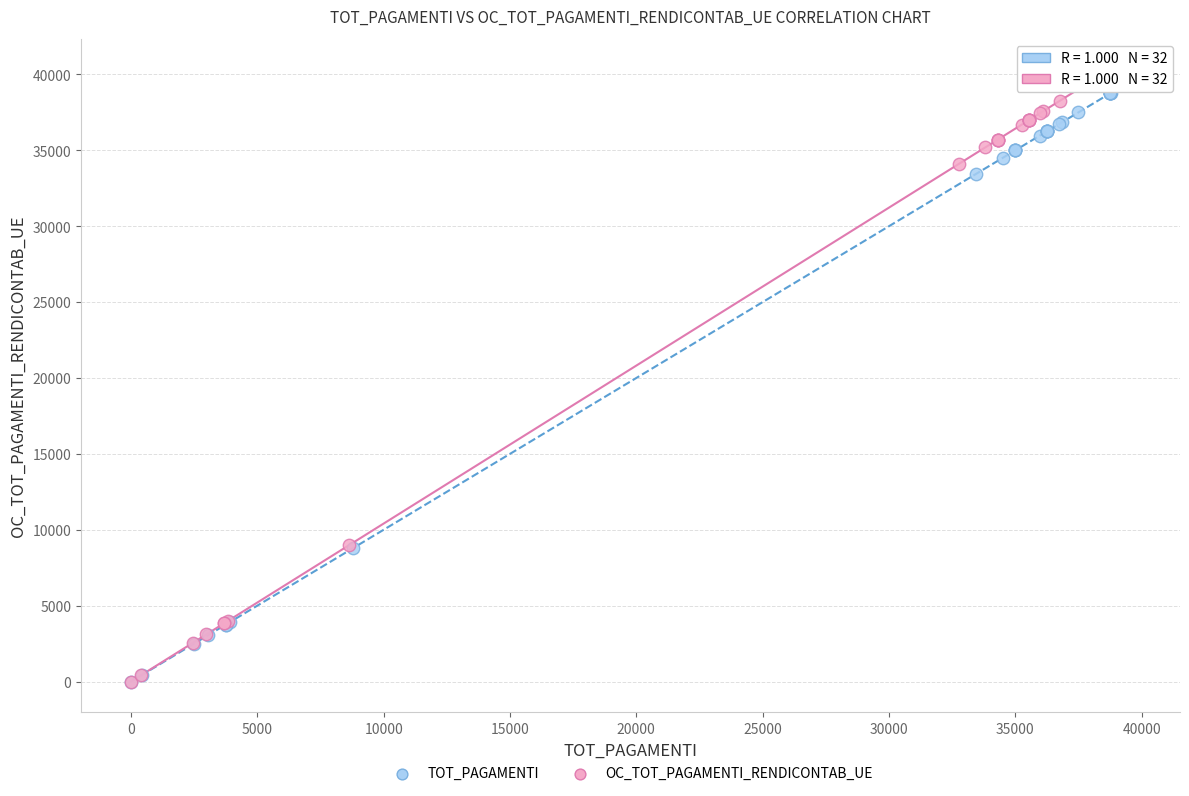

Which series has the widest spread of Y values?

OC_TOT_PAGAMENTI_RENDICONTAB_UE